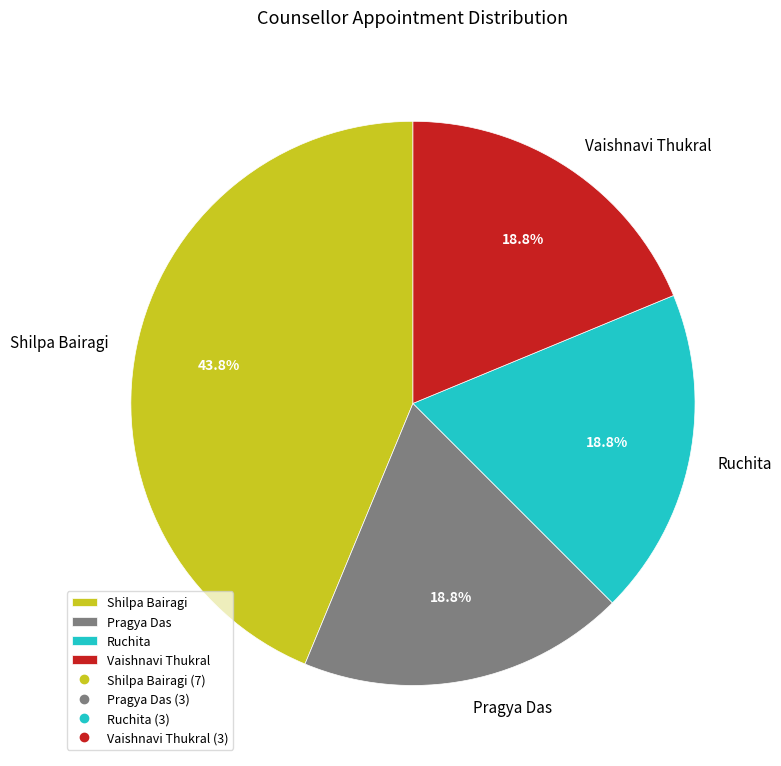

True or false: Vaishnavi Thukral accounts for 19% of the total.

True